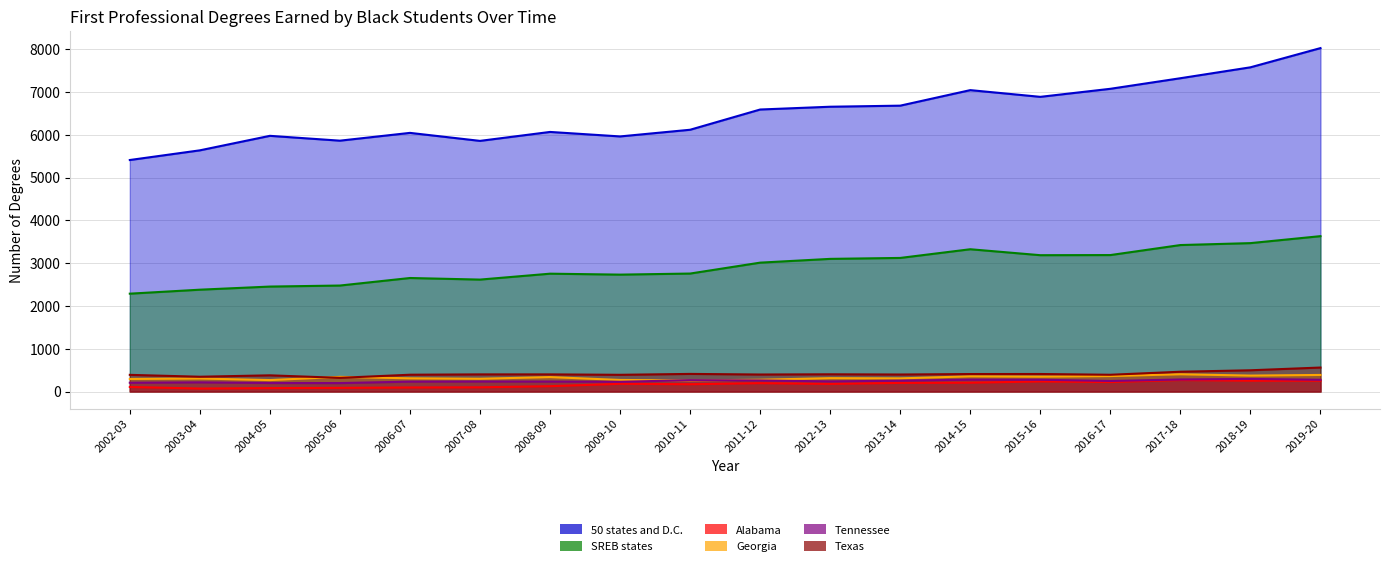

Where does the 50 states and D.C. series first go above 6589?

2012-13